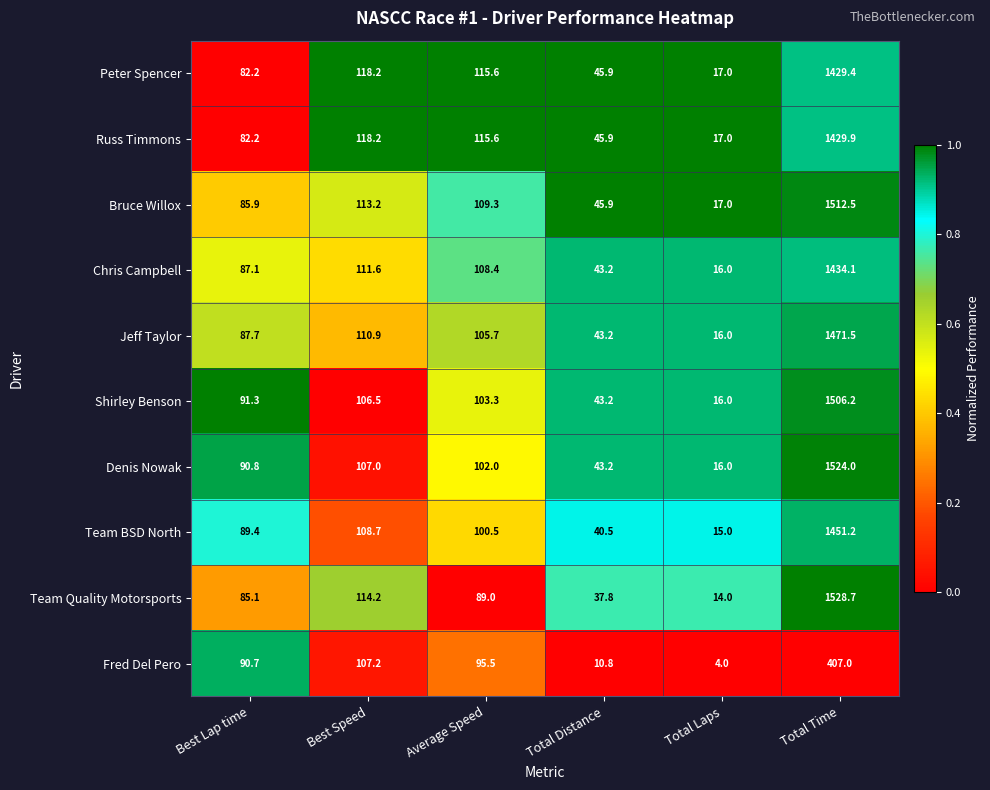

What is the difference between the Team Quality Motorsports values at Total Distance and Best Speed?

76.4